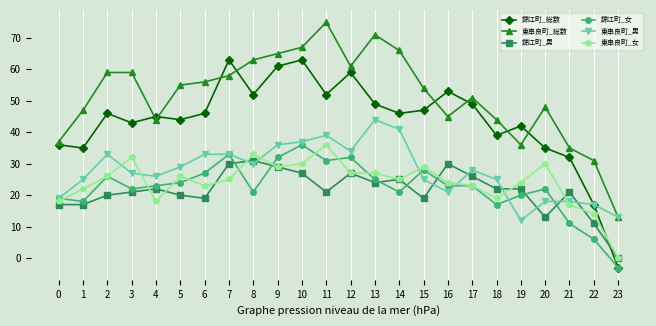

After their last crossing, which series has the higher values: 錦江町_総数 or 東串良町_総数?

東串良町_総数